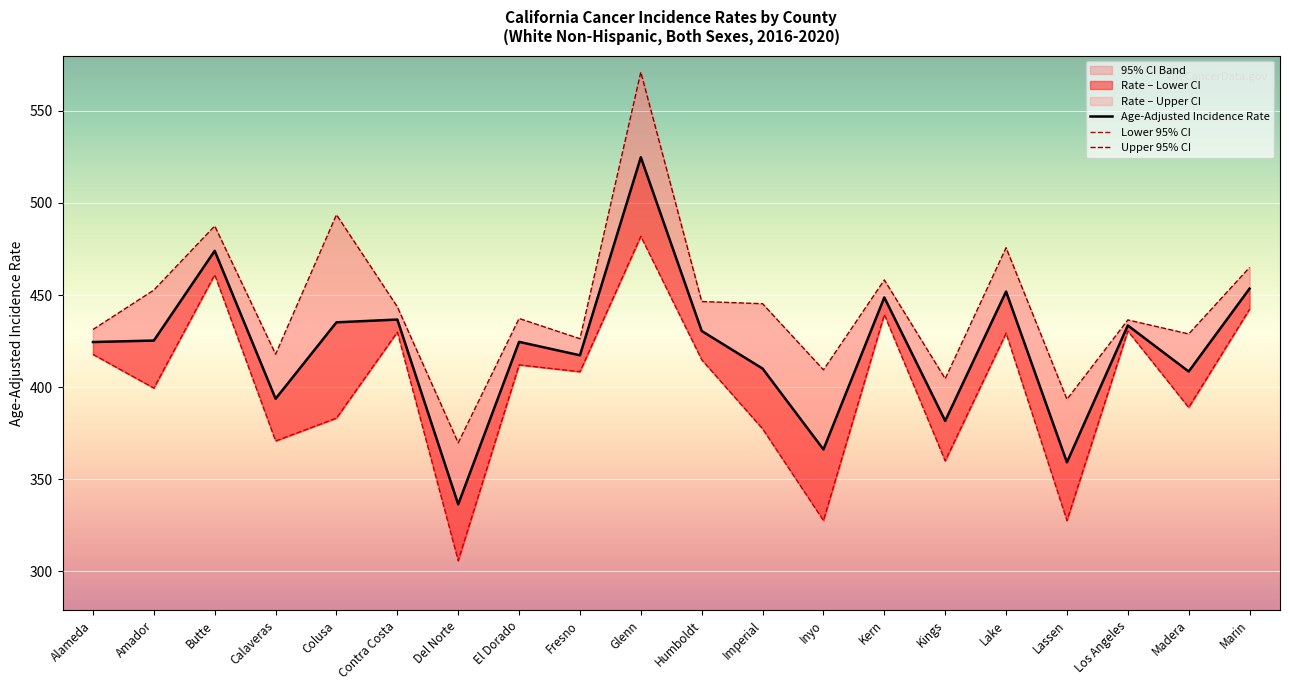

True or false: Lower 95% CI has more than 2 points higher than both neighbors.

True